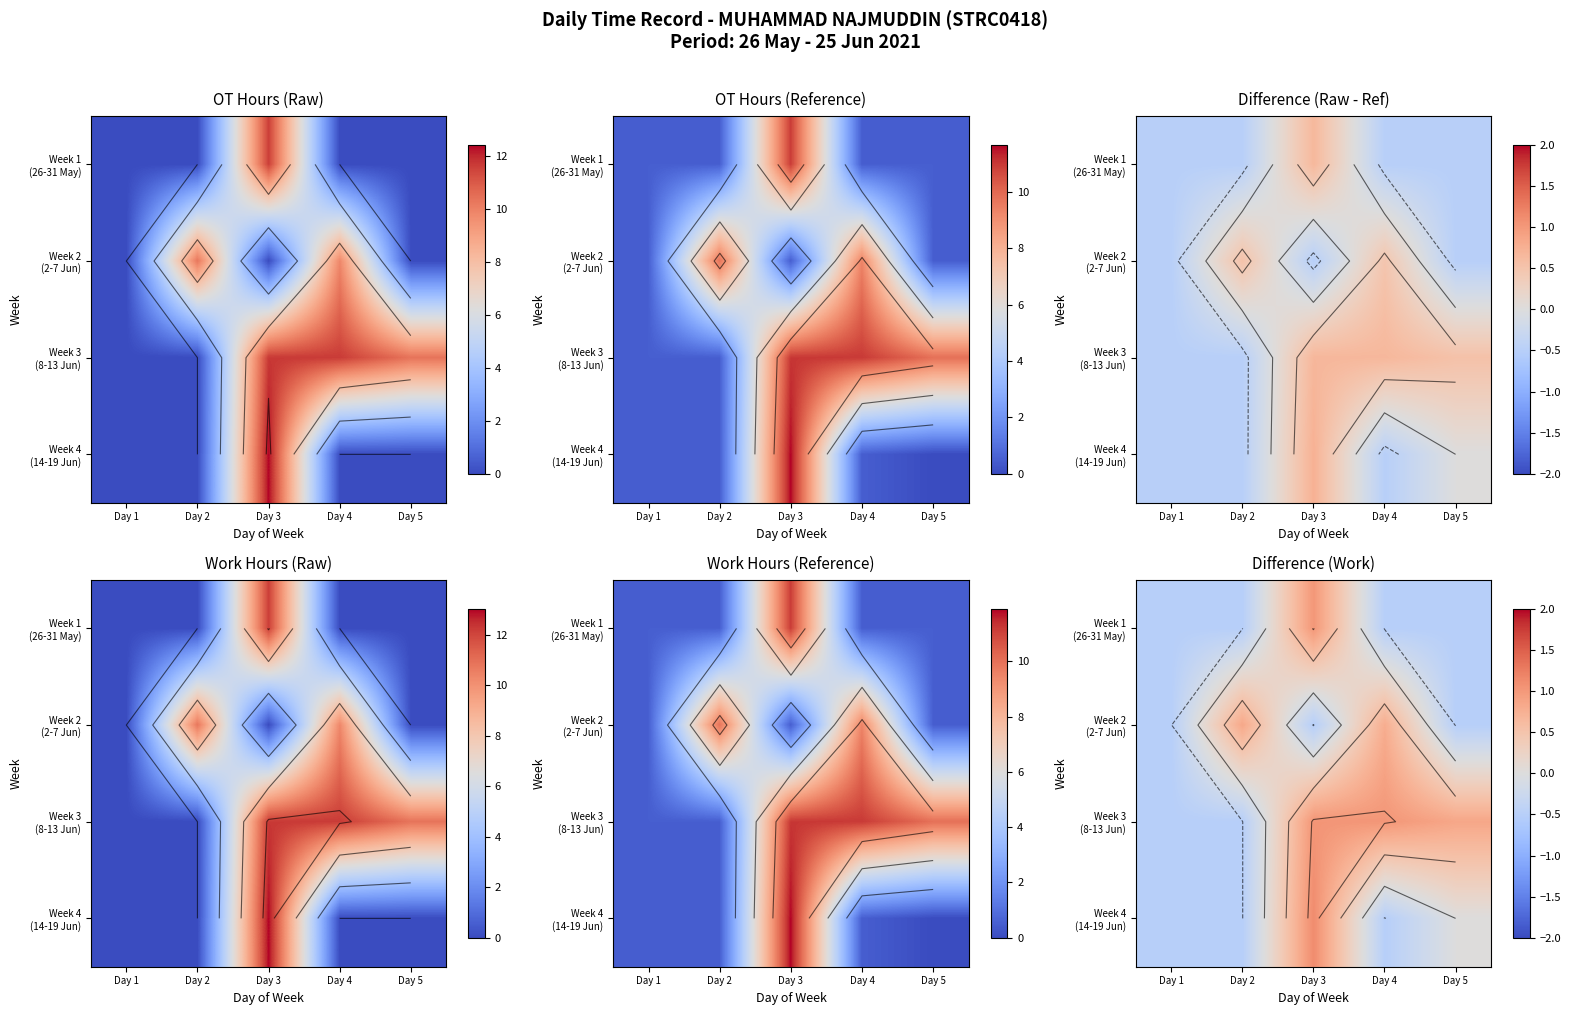

What is the total value across all series at Day 5?

-0.2